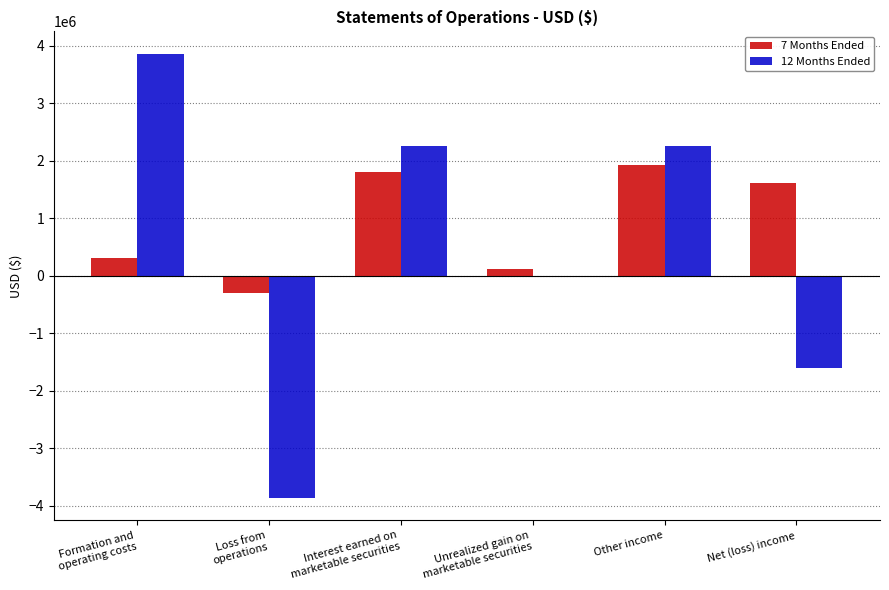

Which category has the highest value in the 7 Months Ended series?

Other income